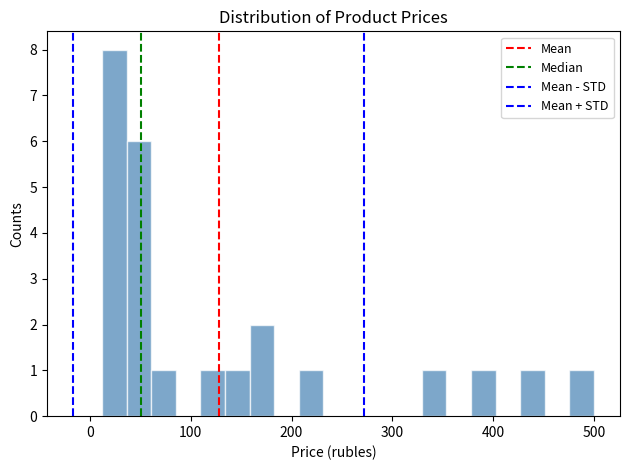

Read against the x-axis, roughly where is the centre of the tallest bar?

20